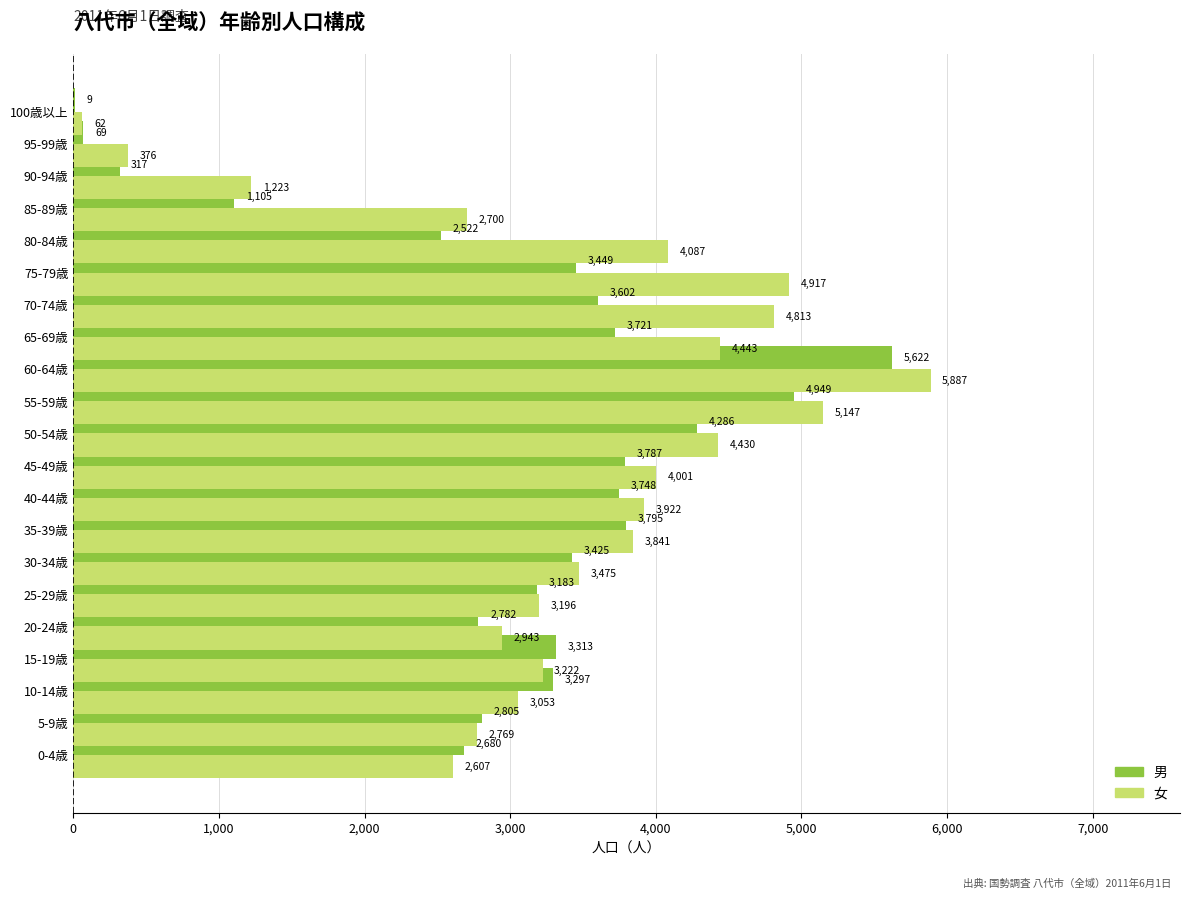

What is the minimum value for 男?

9